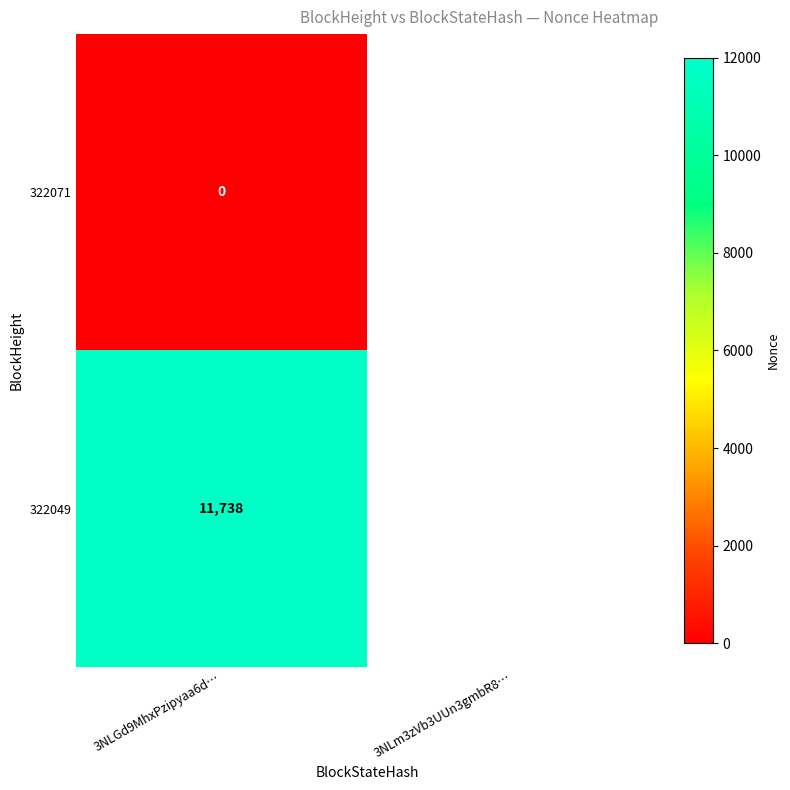

Rank the series at 3NLGd9MhxPzipyaa6d… from highest to lowest value.

322049, 322071